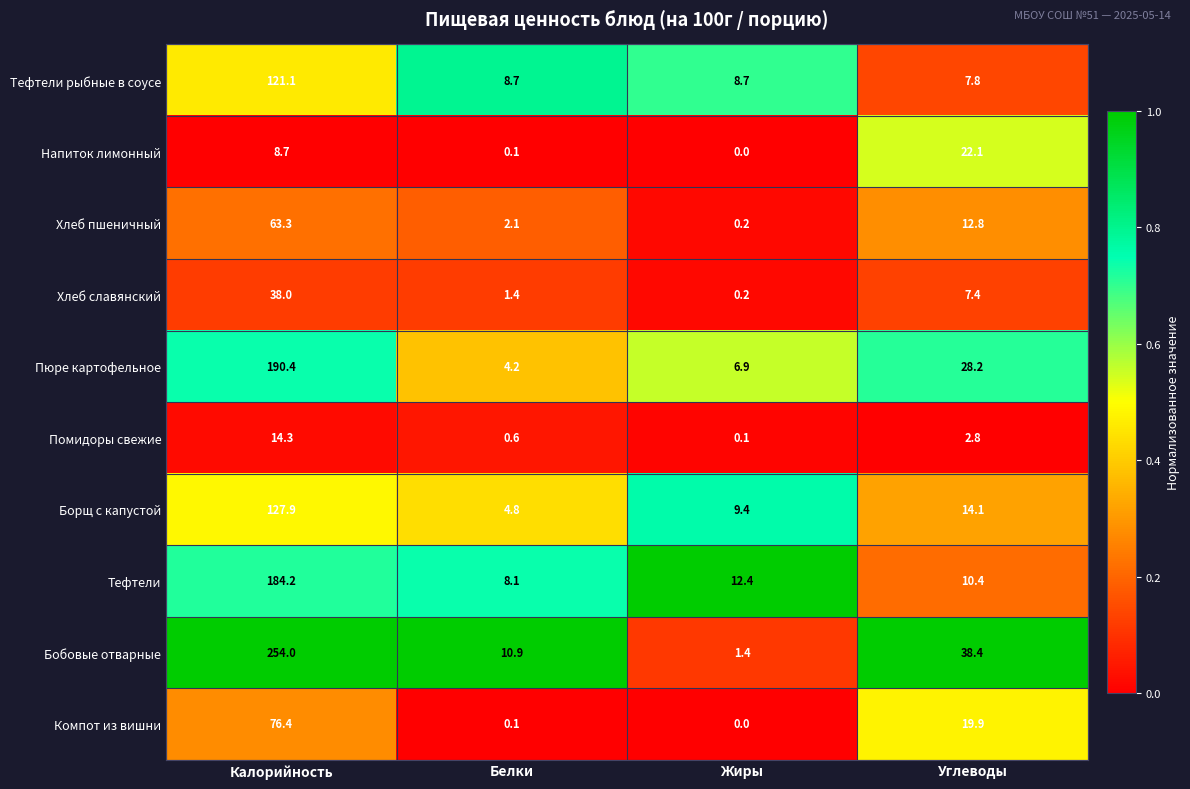

True or false: Борщ с капустой has a value of 4.8 at Белки.

True